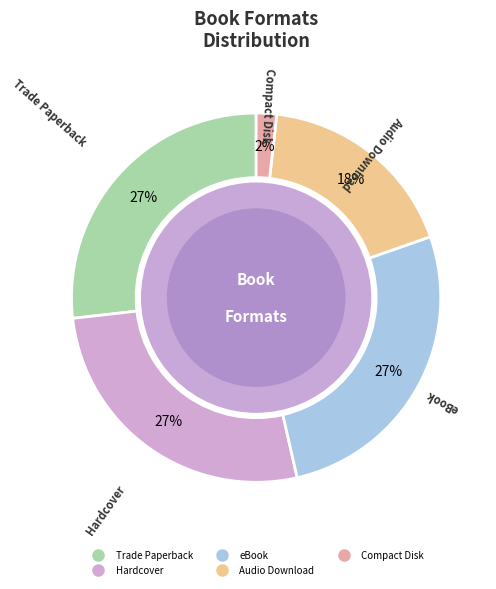

To the nearest percent, what is the difference between the Compact Disk and Audio Download slice percentages?

16%